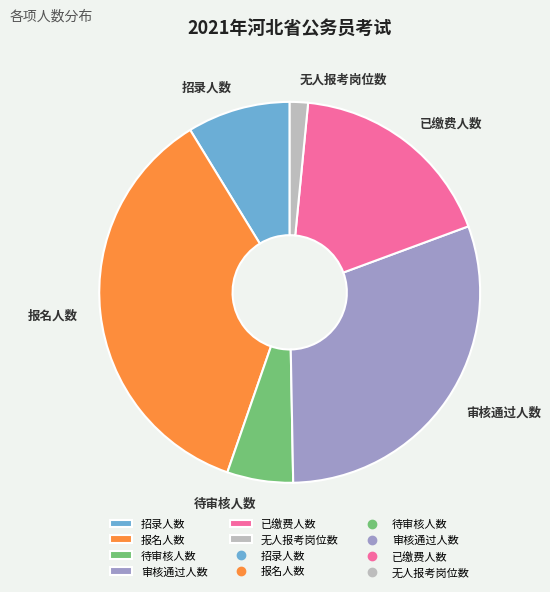

Combined, do 审核通过人数 and 无人报考岗位数 account for over 50%?

No